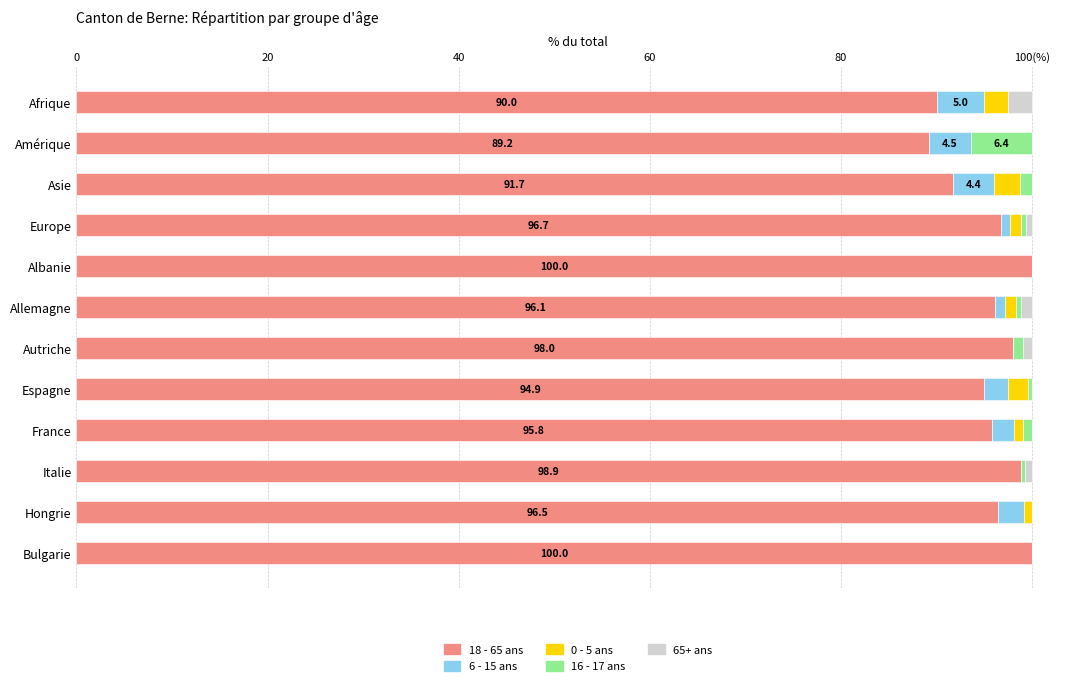

What are all the series names shown in the legend?

18 - 65 ans, 6 - 15 ans, 0 - 5 ans, 16 - 17 ans, 65+ ans